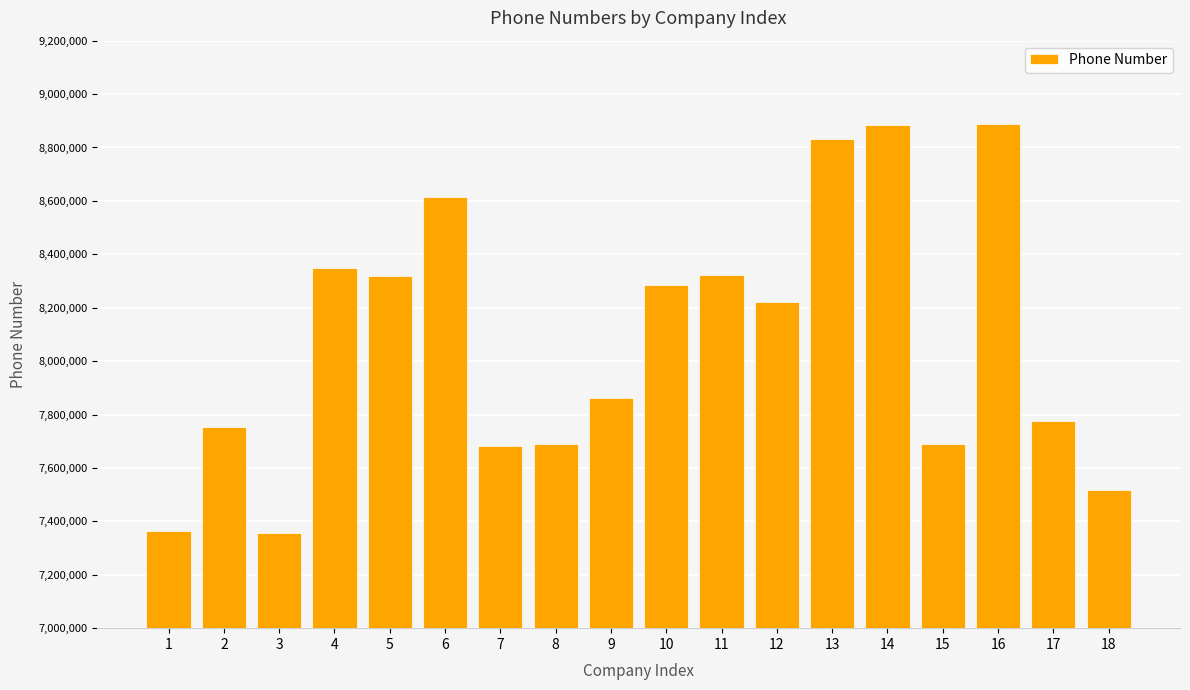

Read the value at 5.

8317626